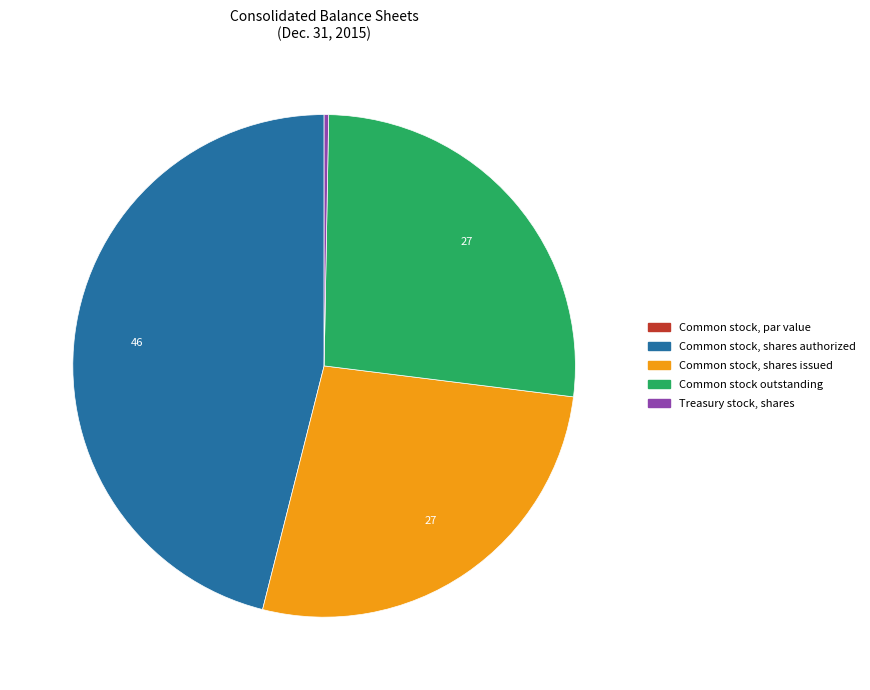

What is the largest slice in the pie chart?

Common stock, shares authorized